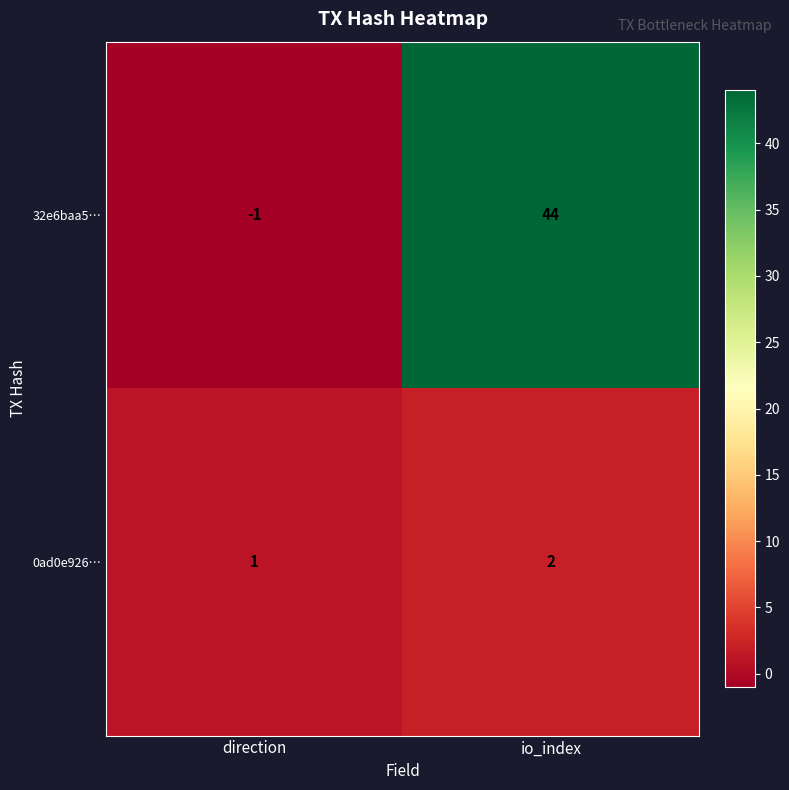

What is the difference between the highest and lowest values at io_index?

42